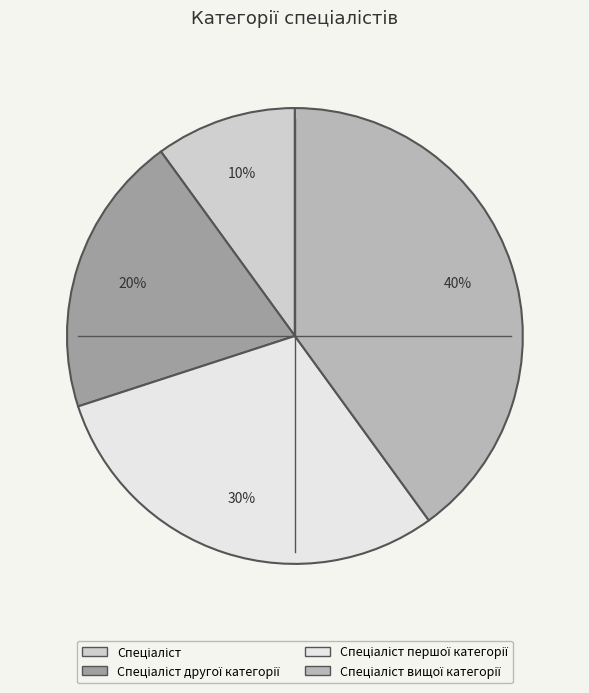

How many segments does this pie chart have?

4